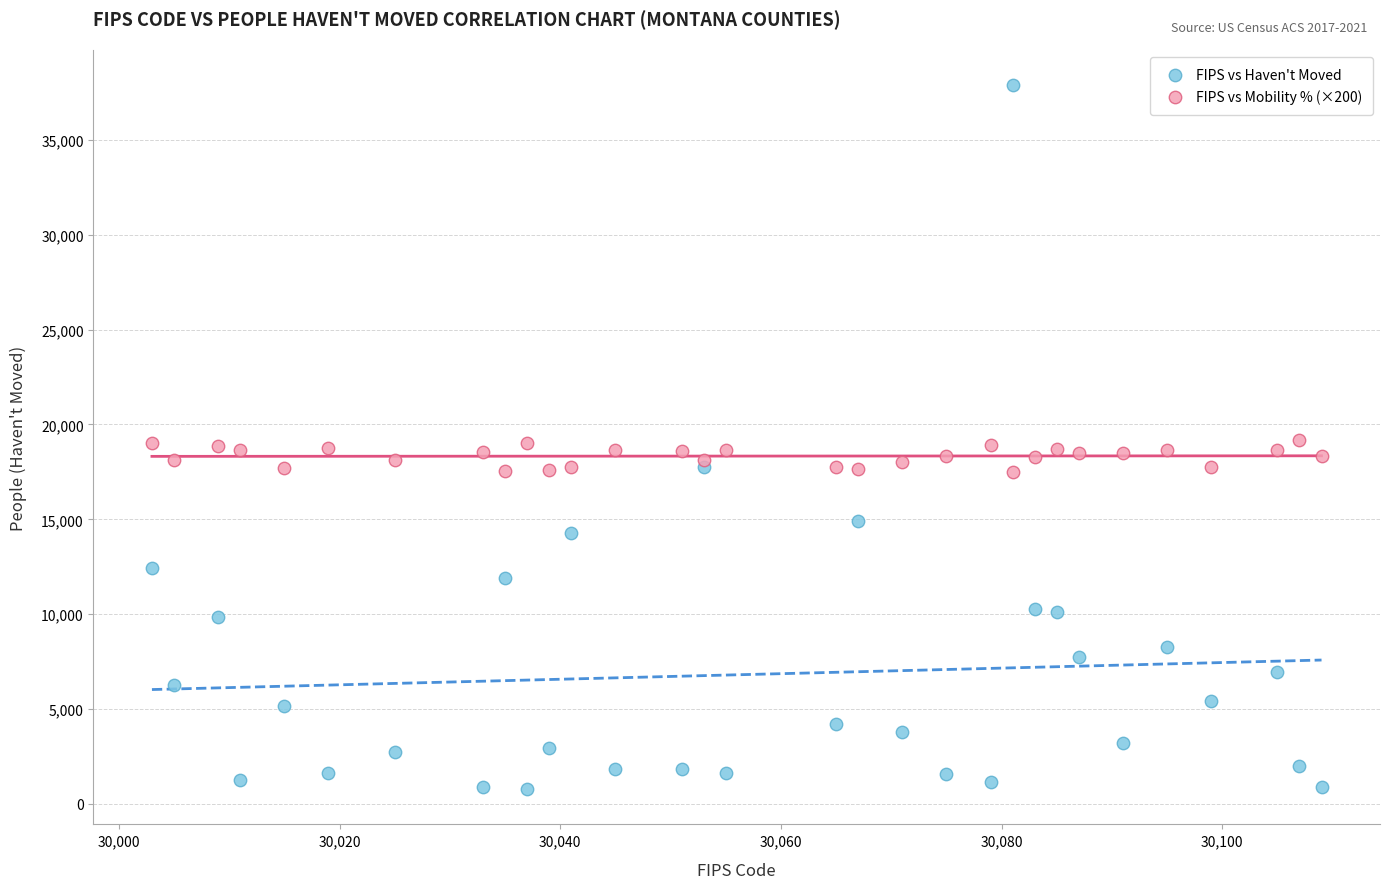

Which series has the largest Y range (max minus min)?

FIPS vs Haven't Moved